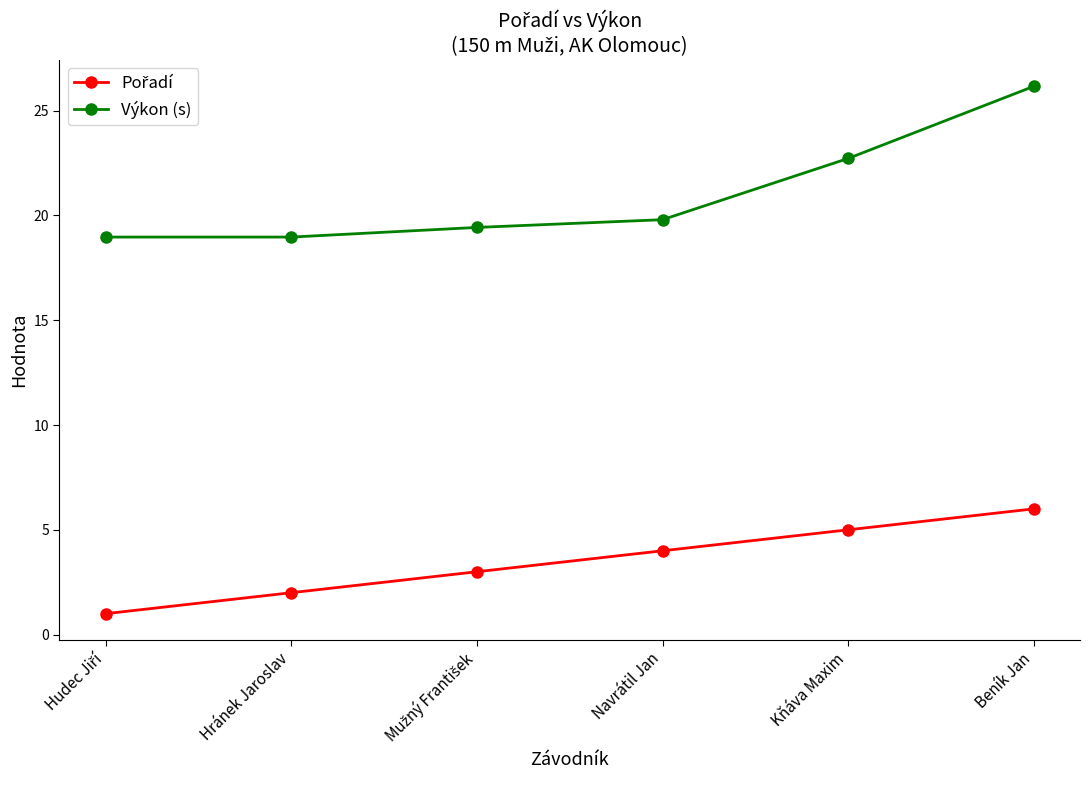

What is the average value of the Výkon (s) series?

21.0